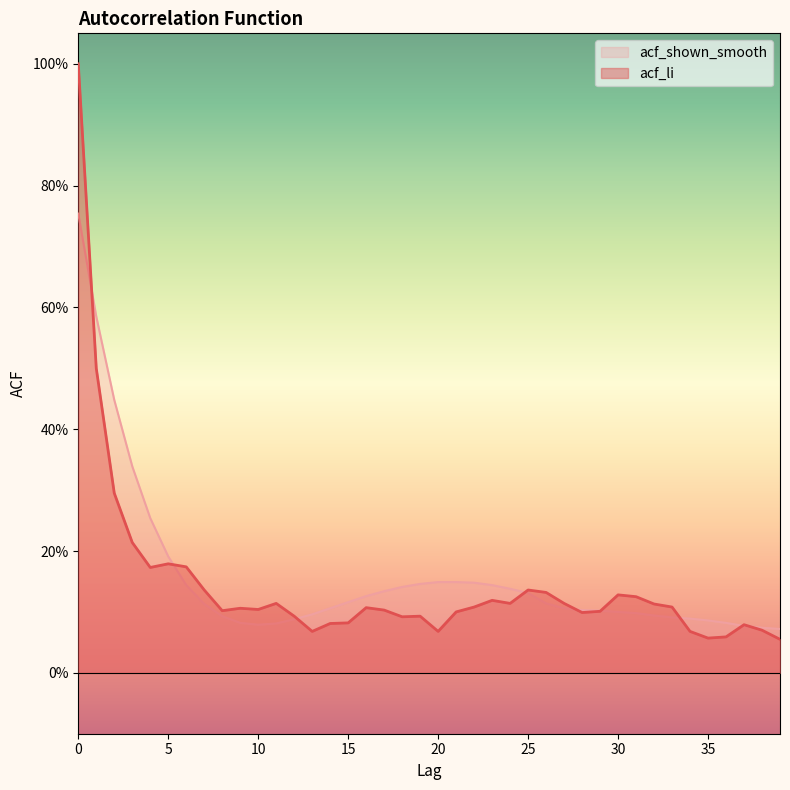

How many lines are shown in the chart?

2